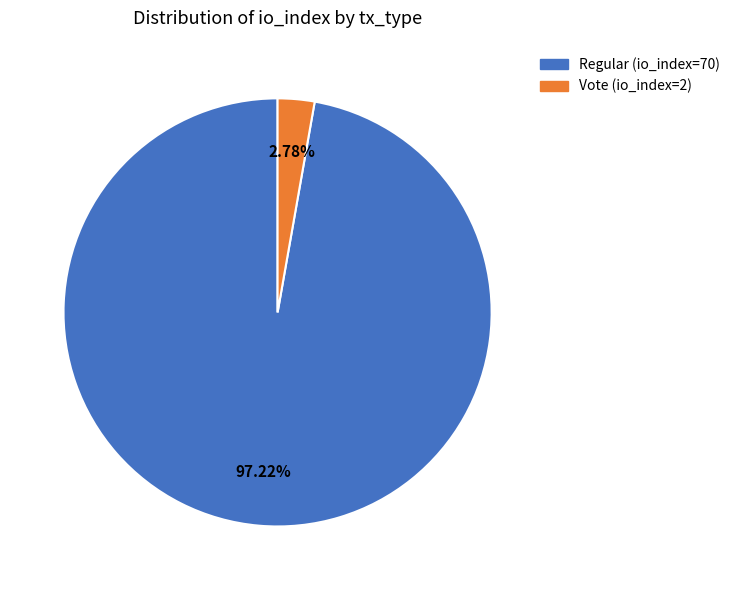

Does Vote (io_index=2) account for over 50% of the chart?

No